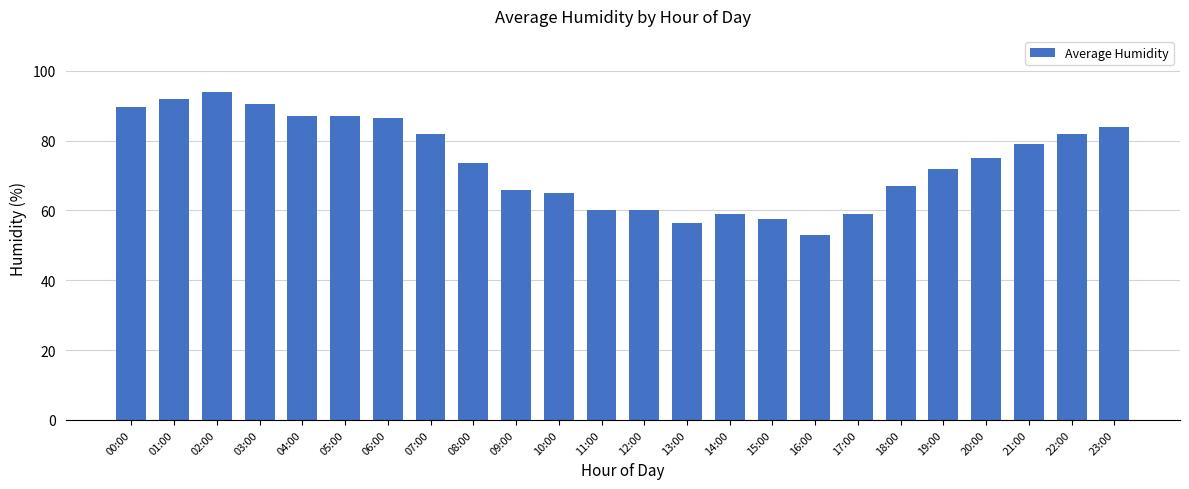

The value at 07:00 is 82.0. True or false?

True